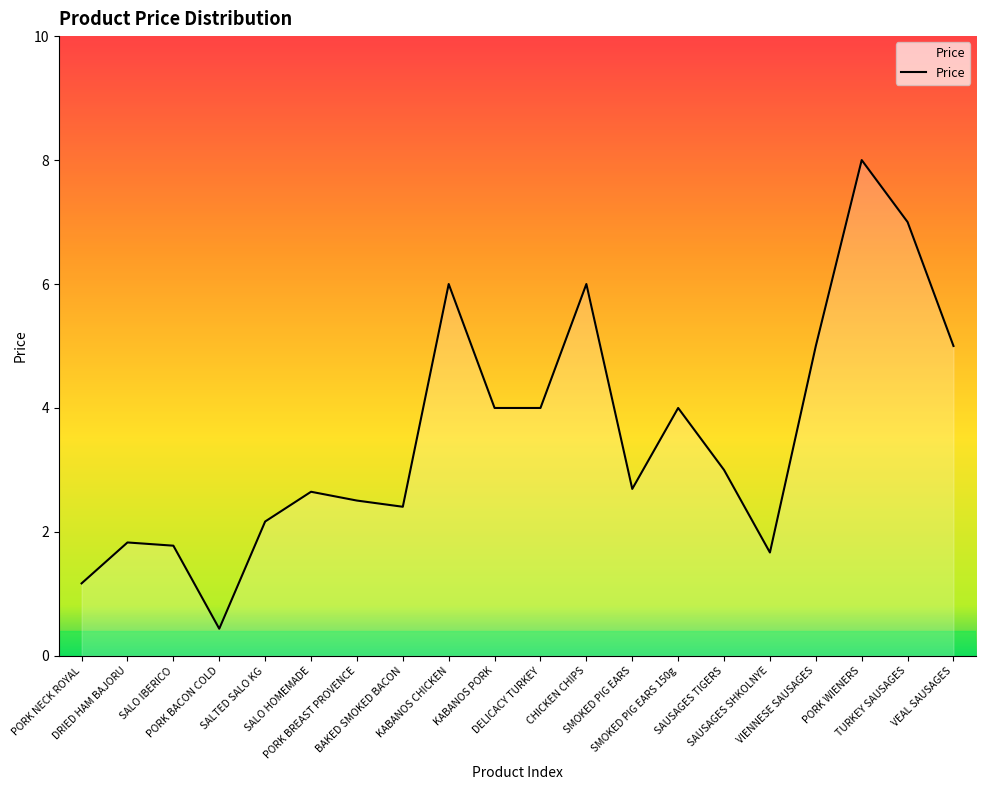

Which category has the highest value across all series?

PORK WIENERS